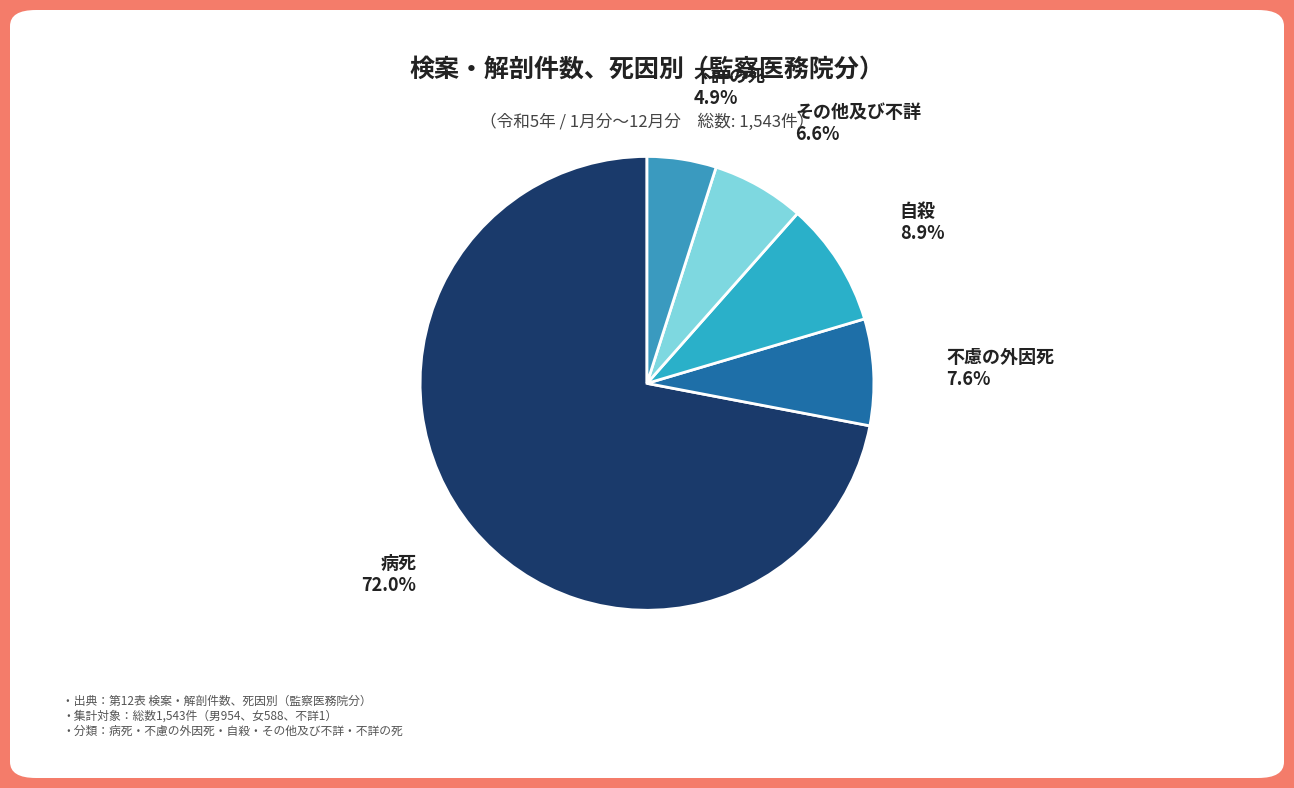

How many slices are in this pie chart?

5